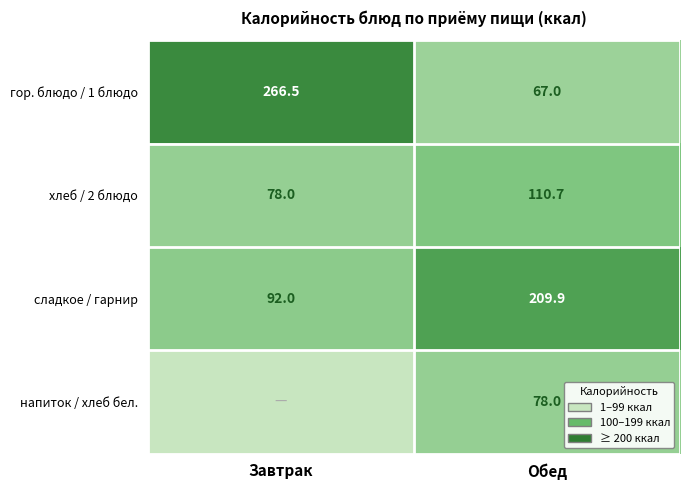

True or false: хлеб / 2 блюдо has a value of 78.0 at Завтрак.

True